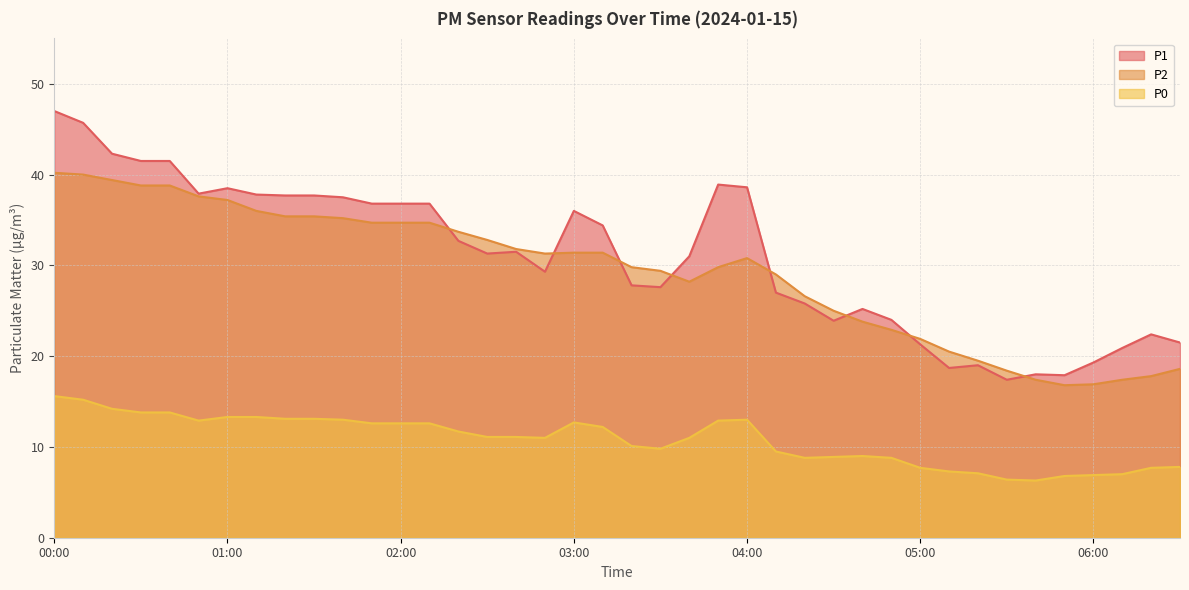

How many intersections are there between P2 and P1?

8